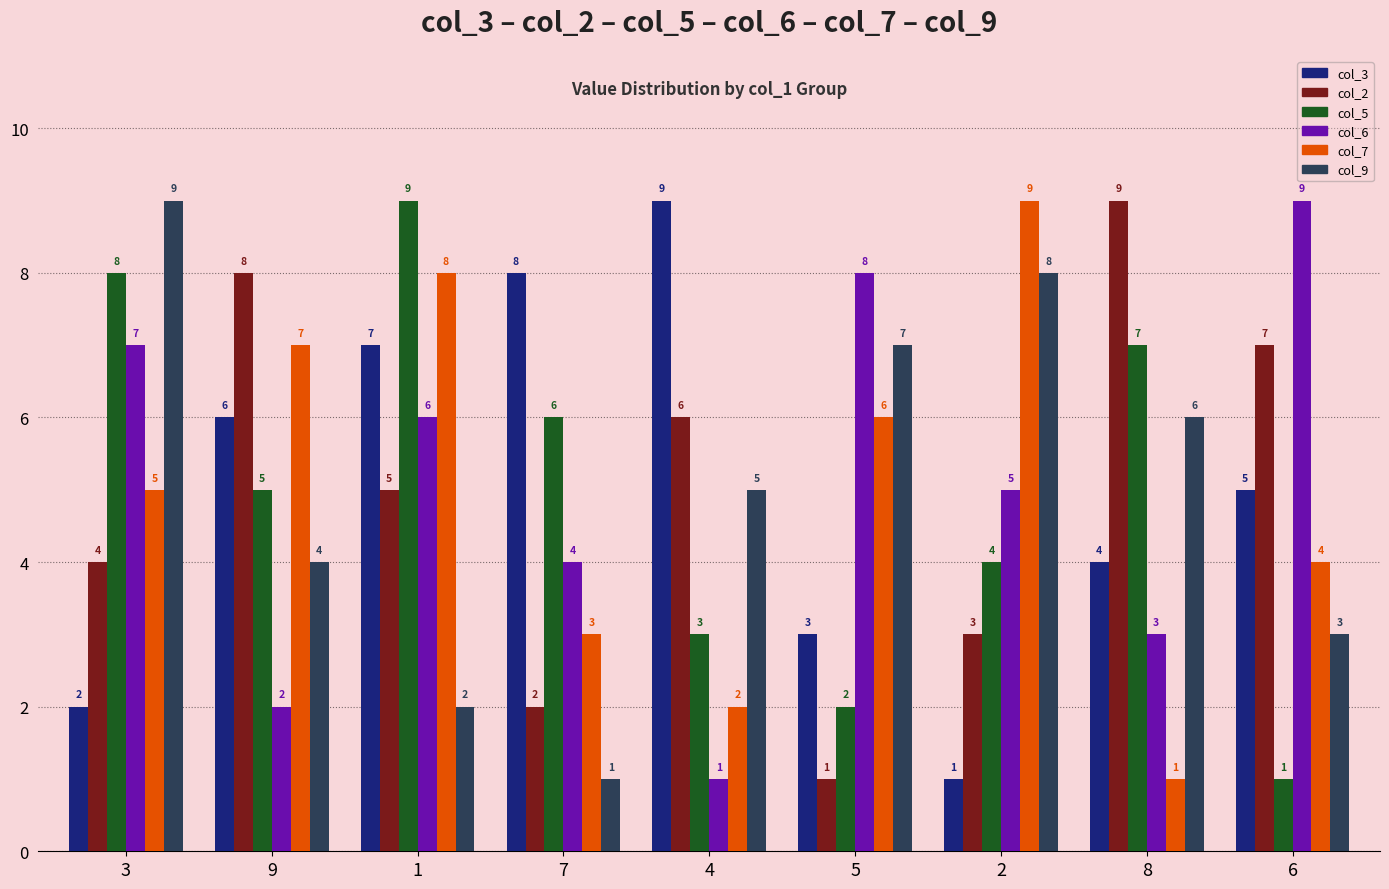

What is the difference between the highest and lowest values at 4?

8